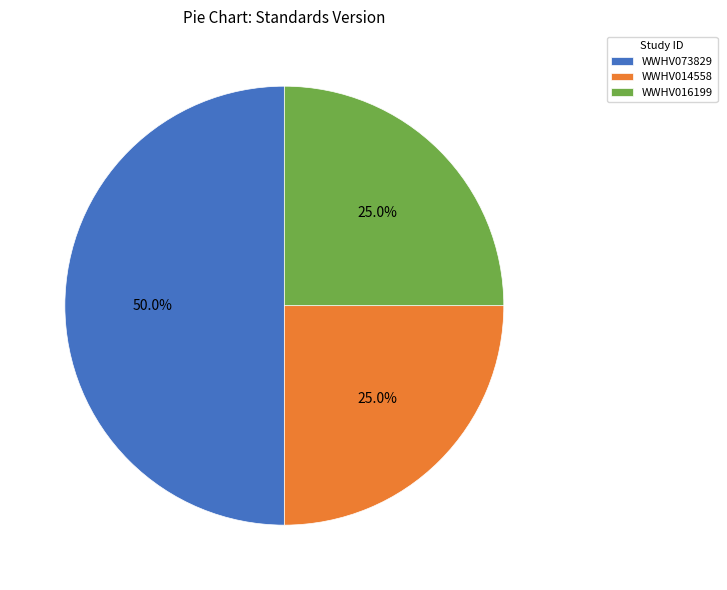

To the nearest percent, what is the average slice percentage?

33%